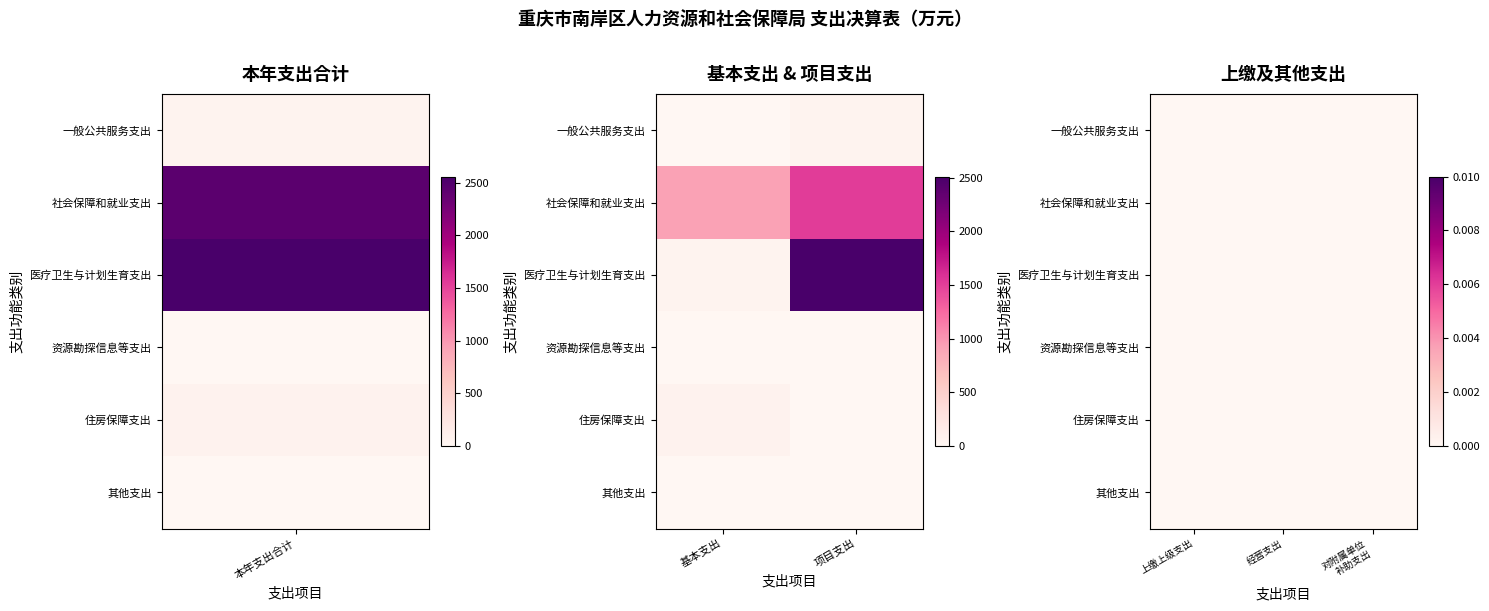

Reading left to right, what are all the values shown in this chart?

一般公共服务支出: 0=57.3	1=0.0	2=57.3	3=0.0	4=0.0	5=0.0
社会保障和就业支出: 0=2434.4	1=920.1	2=1514.3	3=0.0	4=0.0	5=0.0
医疗卫生与计划生育支出: 0=2560.2	1=49.1	2=2511.1	3=0.0	4=0.0	5=0.0
资源勘探信息等支出: 0=2.0	1=0.0	2=2.0	3=0.0	4=0.0	5=0.0
住房保障支出: 0=68.4	1=68.4	2=0.0	3=0.0	4=0.0	5=0.0
其他支出: 0=0.9	1=0.0	2=0.9	3=0.0	4=0.0	5=0.0